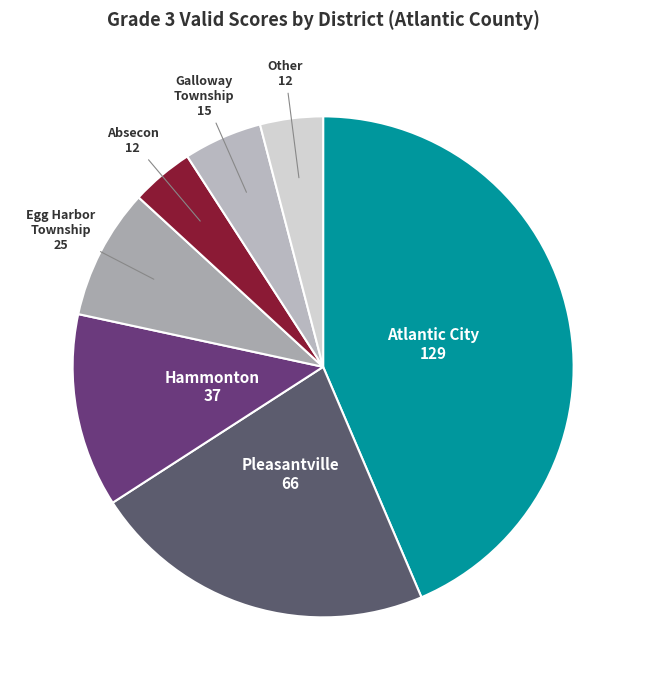

Is there any slice that represents more than half of the pie?

No